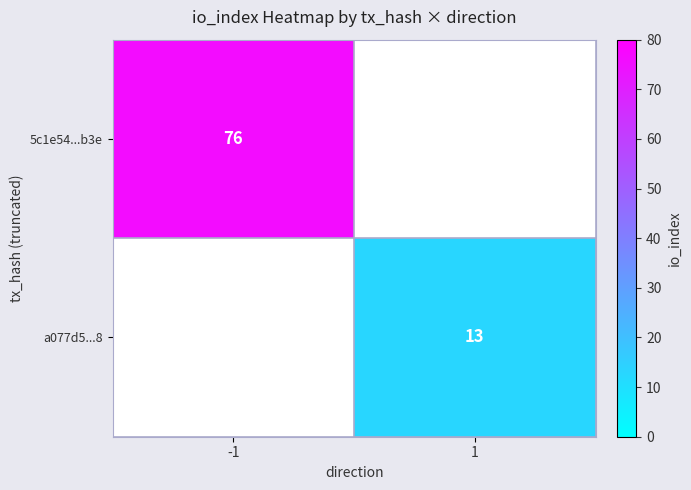

At which category does the chart reach its minimum across all series?

1